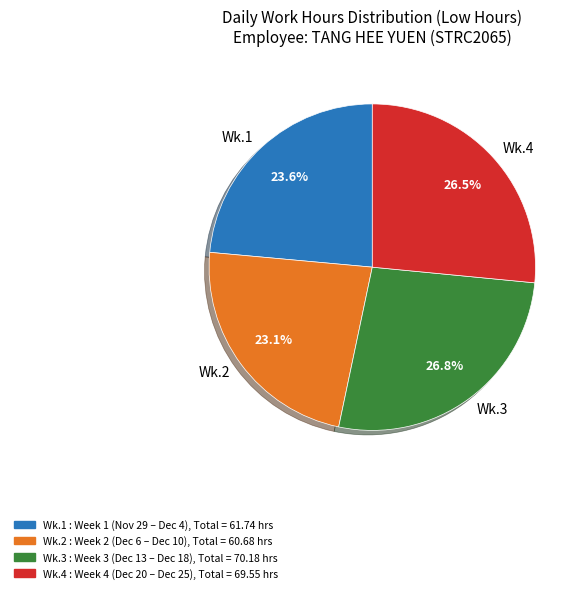

Approximately how many times larger is the value at Wk.4 compared to Wk.3?

1.0